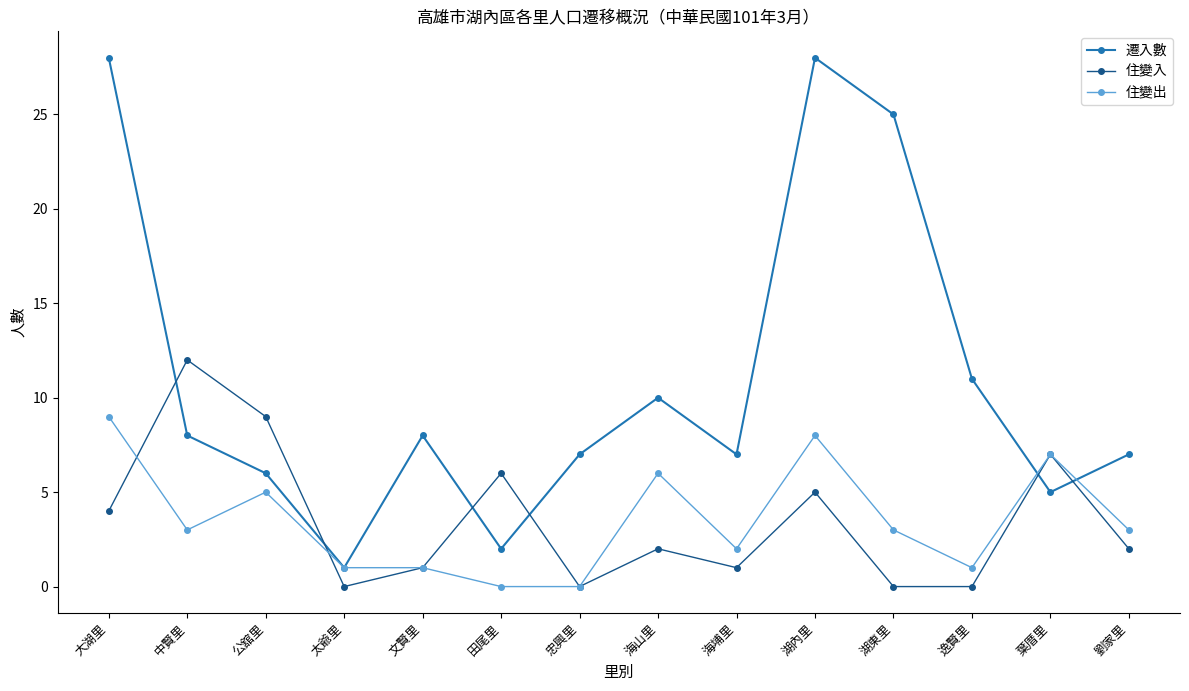

Count the number of data series in this chart.

3